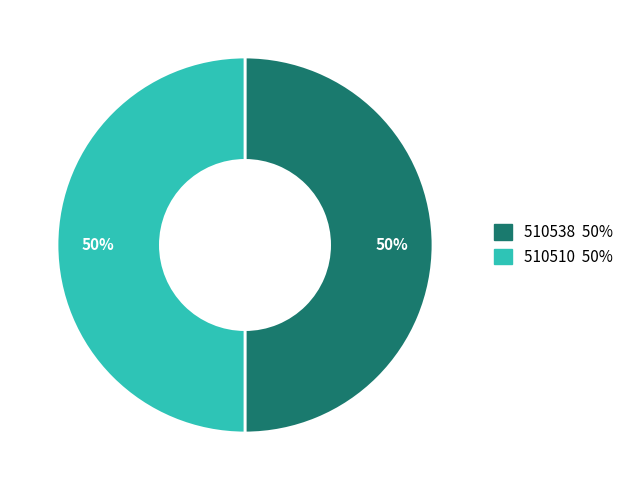

To the nearest percent, what percentage of the pie is 510510?

50%